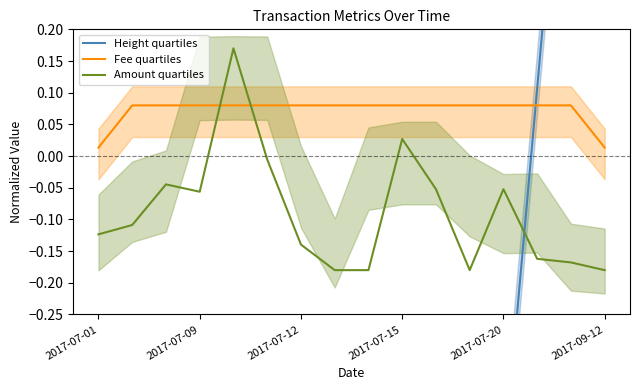

At which category does the chart reach its minimum across all series?

2017-07-01